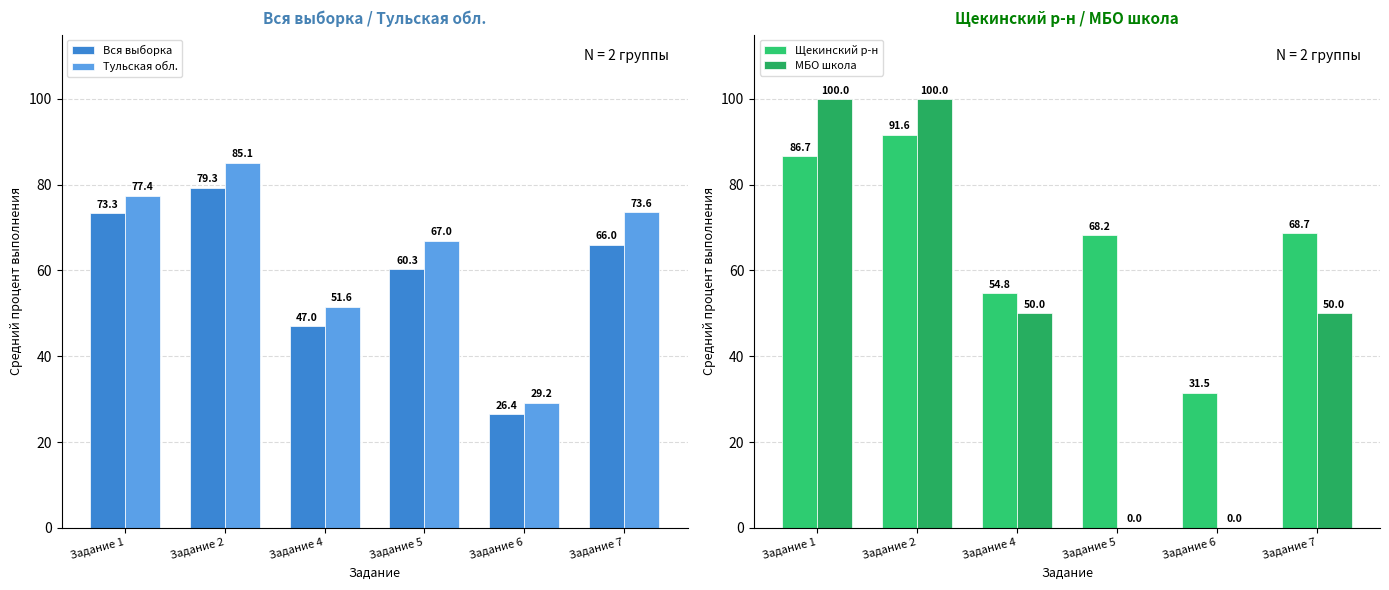

At which label does Вся выборка first exceed 65?

Задание 1